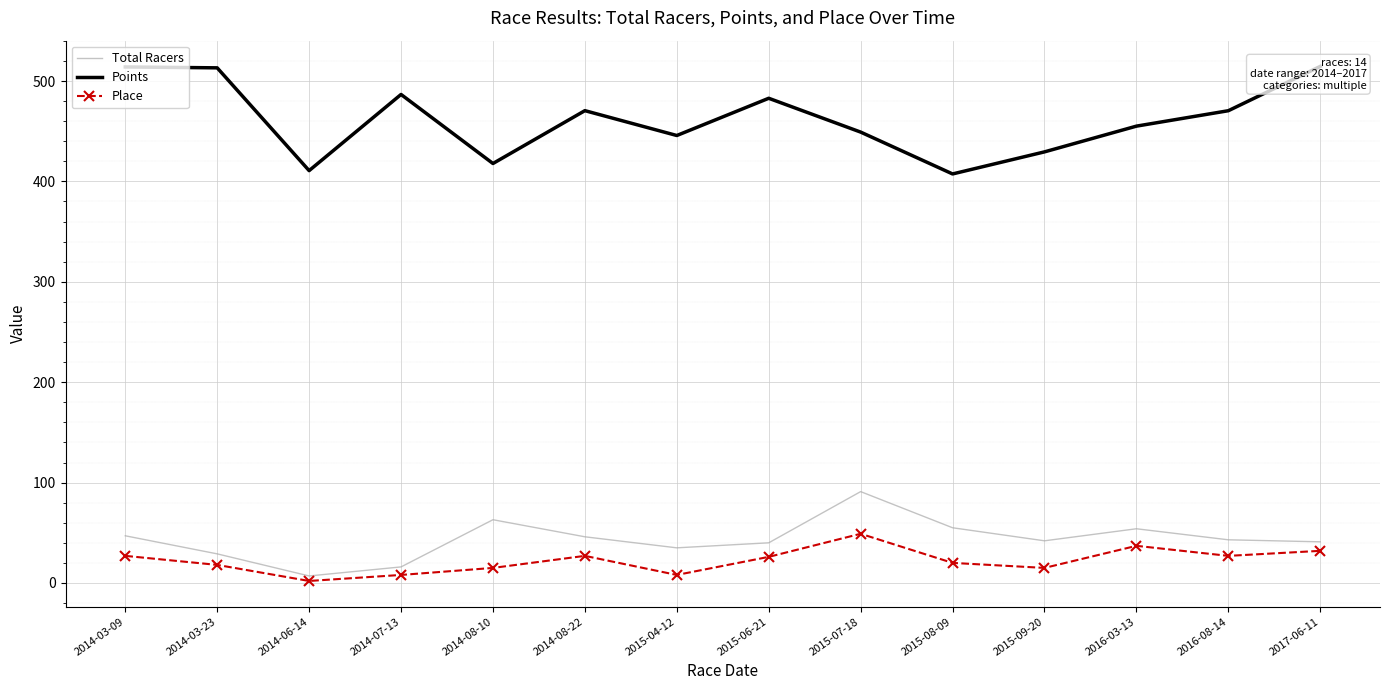

At which label is Place closest to 25?

2015-06-21